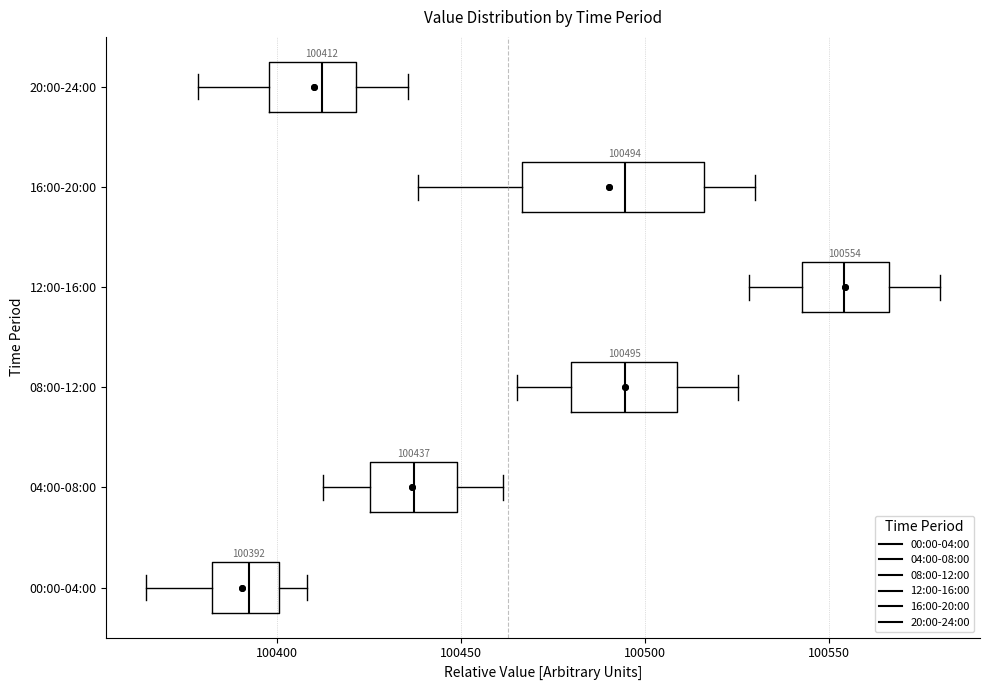

Comparing the boxes themselves (not the whiskers), which one is the widest?

16:00-20:00